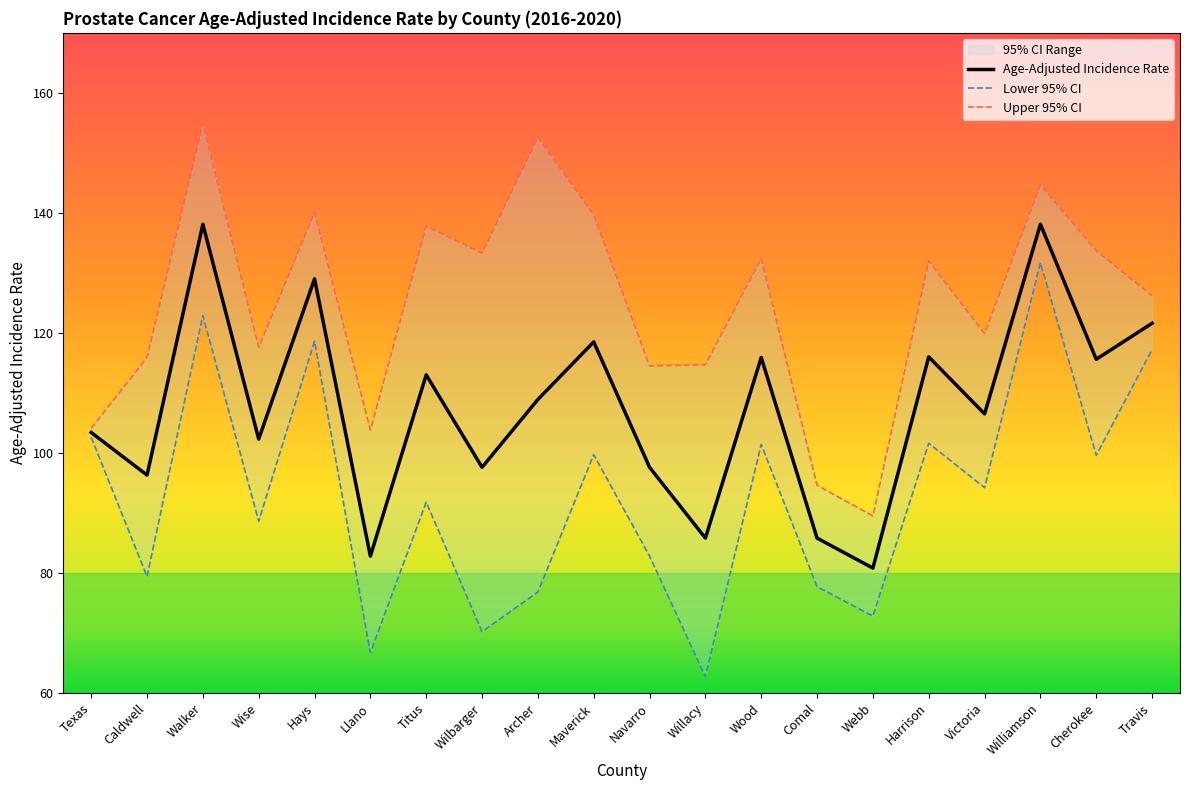

Reading left to right, what are all the values shown in this chart?

Age-Adjusted Incidence Rate: Texas=103.4	Caldwell=96.3	Walker=138.1	Wise=102.3	Hays=129.0	Llano=82.8	Titus=113.0	Wilbarger=97.6	Archer=108.9	Maverick=118.5	Navarro=97.6	Willacy=85.8	Wood=115.9	Comal=85.8	Webb=80.8	Harrison=116.0	Victoria=106.5	Williamson=138.1	Cherokee=115.6	Travis=121.6
Lower 95% CI: Texas=102.6	Caldwell=79.4	Walker=122.9	Wise=88.6	Hays=118.6	Llano=66.7	Titus=91.8	Wilbarger=70.2	Archer=76.8	Maverick=99.7	Navarro=82.8	Willacy=62.7	Wood=101.4	Comal=77.7	Webb=72.8	Harrison=101.6	Victoria=94.2	Williamson=131.7	Cherokee=99.6	Travis=117.2
Upper 95% CI: Texas=104.1	Caldwell=115.9	Walker=154.9	Wise=117.6	Hays=140.1	Llano=103.8	Titus=137.8	Wilbarger=133.3	Archer=152.6	Maverick=139.7	Navarro=114.5	Willacy=114.7	Wood=132.4	Comal=94.6	Webb=89.5	Harrison=132.0	Victoria=119.9	Williamson=144.7	Cherokee=133.7	Travis=126.2